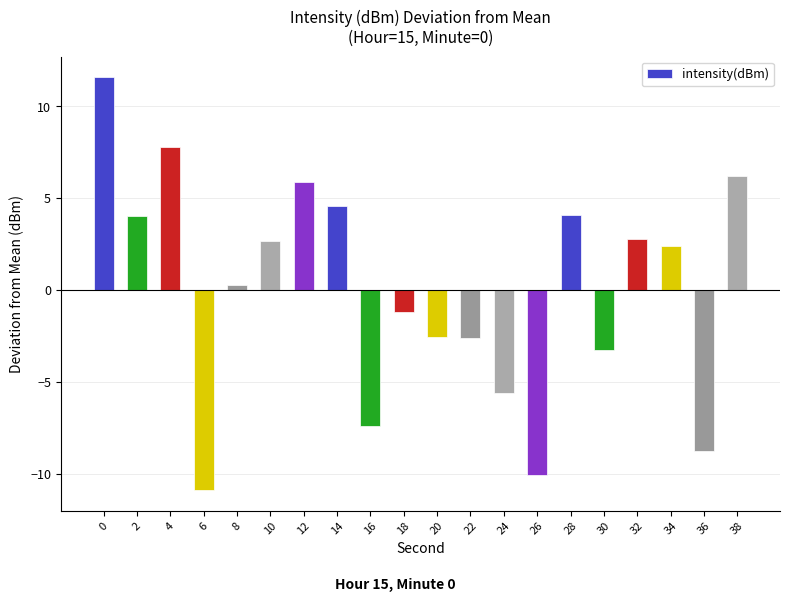

What is the greatest value displayed?

11.6